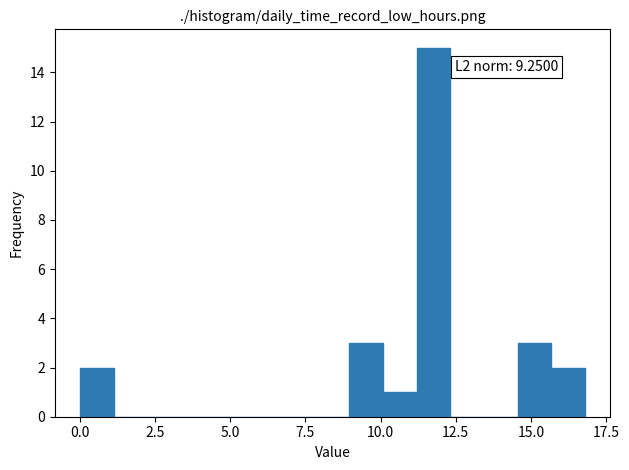

Read against the x-axis, roughly where is the centre of the tallest bar?

12.0